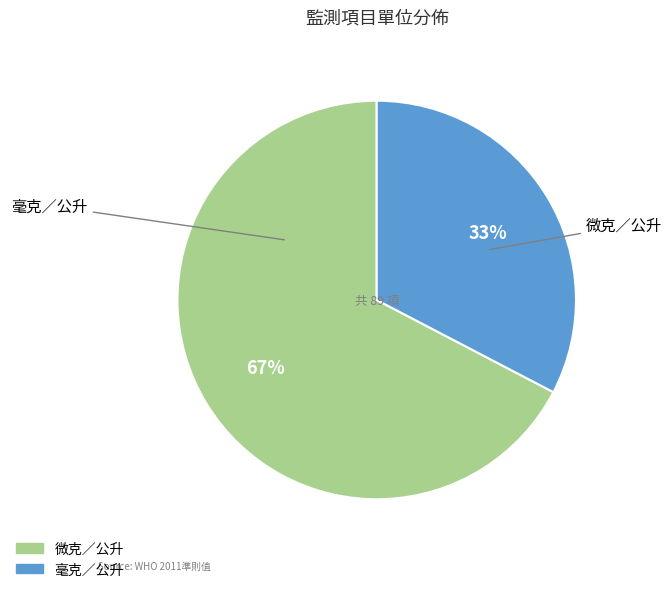

What percentage is the 毫克／公升 slice, to the nearest percent?

33%